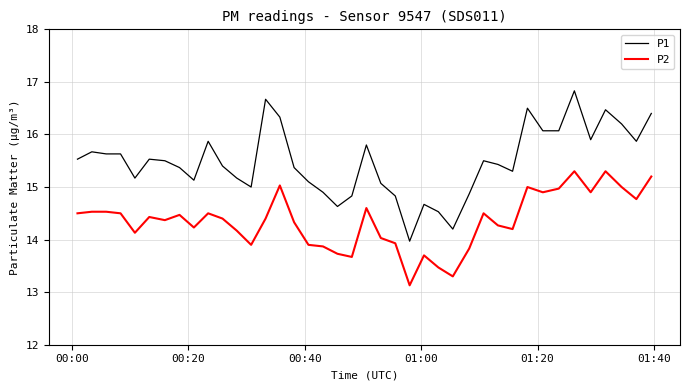

Rank the series by their average value, from highest to lowest.

P1, P2